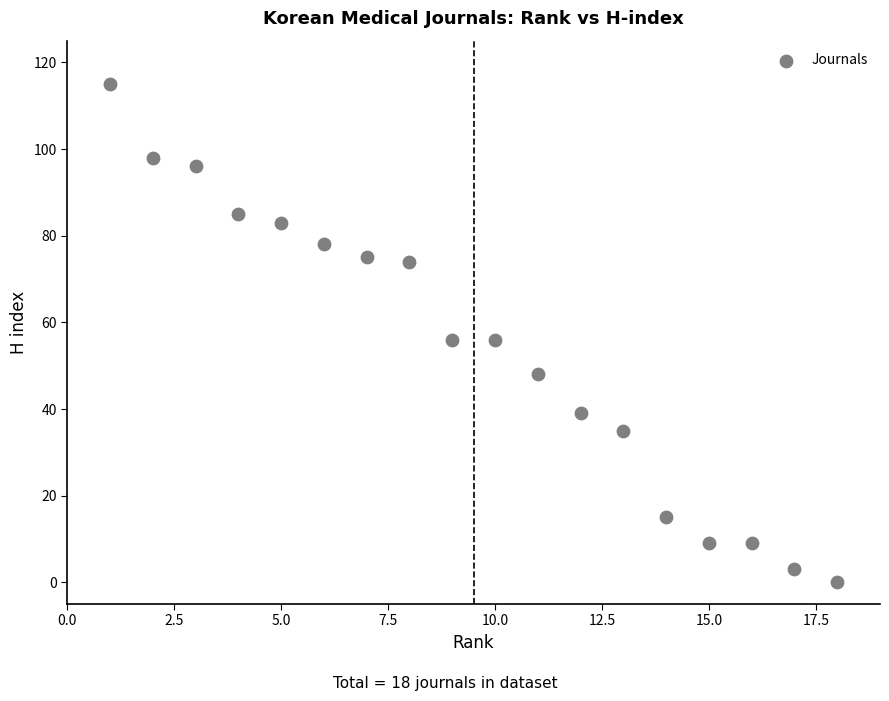

What is the range of X values (max minus min)?

17